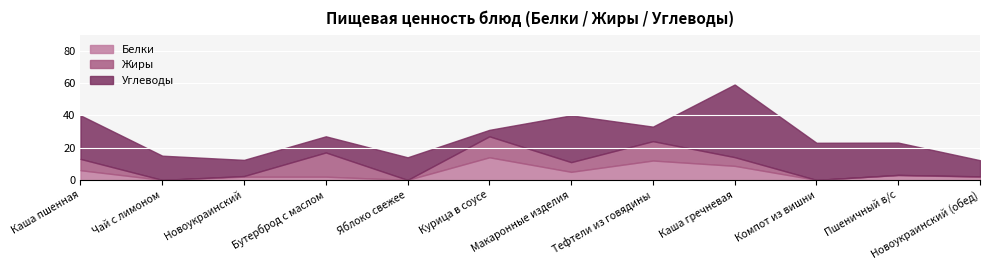

True or false: Белки has a value of 3.0 at Пшеничный в/с.

True